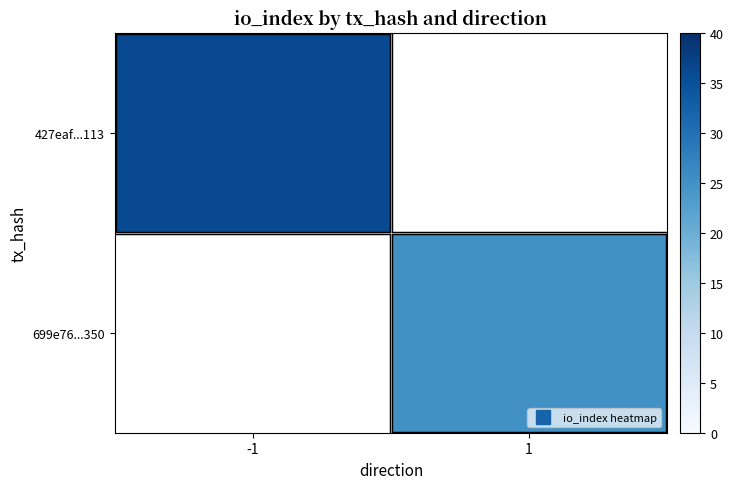

At which label is 427eaf...113 closest to 36?

-1